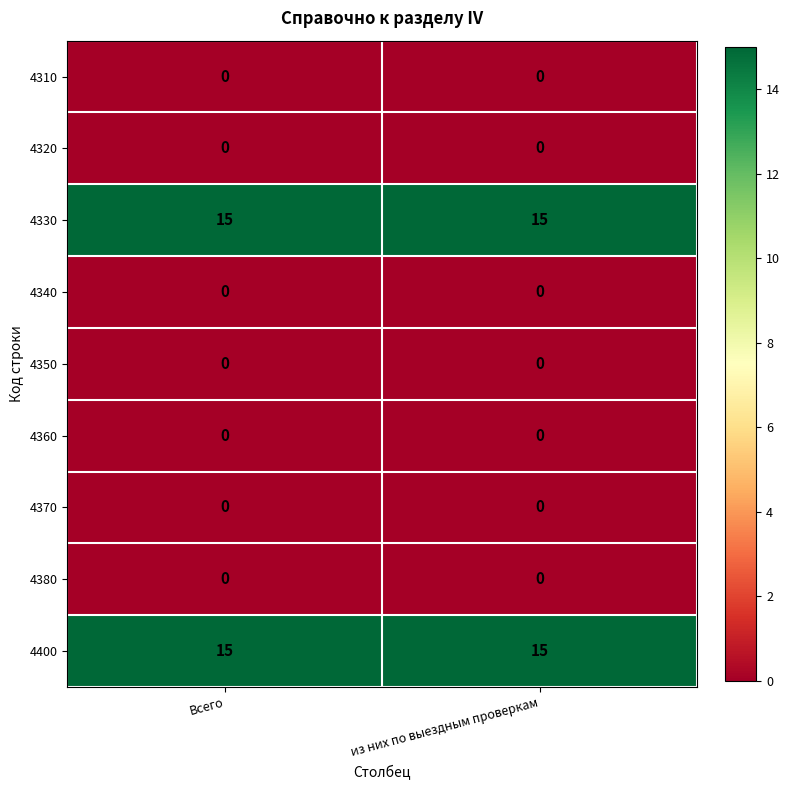

What is the spread (max minus min) of values at из них по выездным проверкам?

15